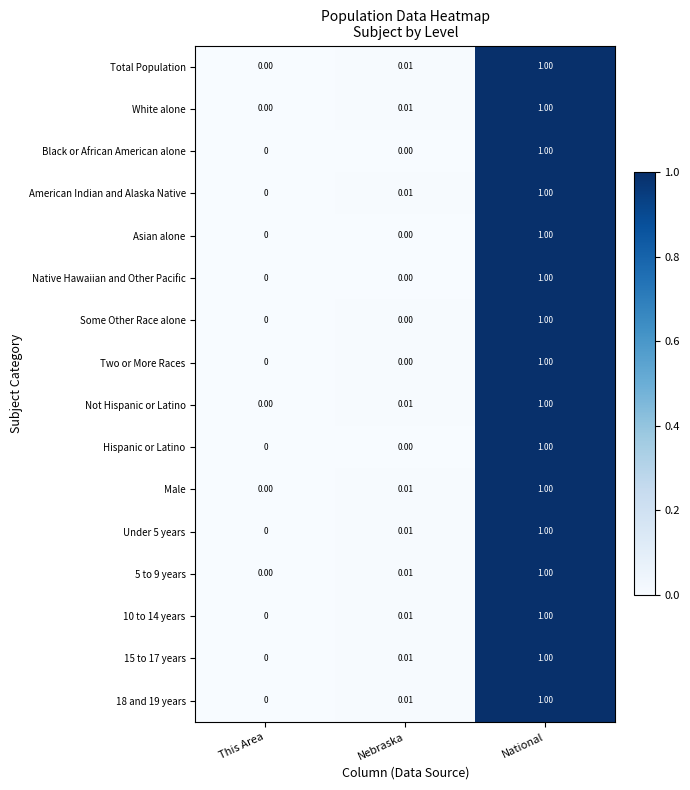

Rank the categories by Not Hispanic or Latino value from highest to lowest.

National, Nebraska, This Area